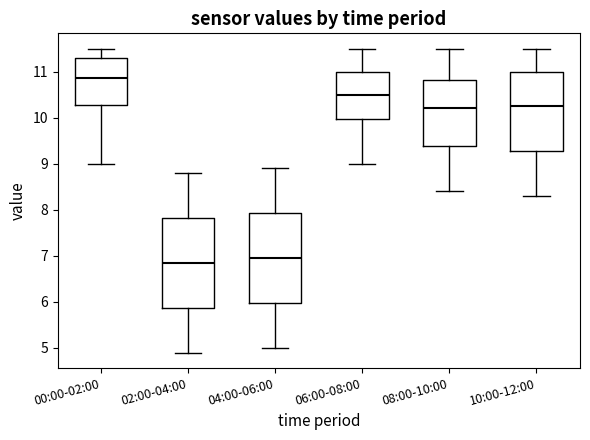

Where is the lower edge of the box for 00:00-02:00 on the y-axis? The values are not printed on the chart, so give them approximately, as read against the axis.

10.3